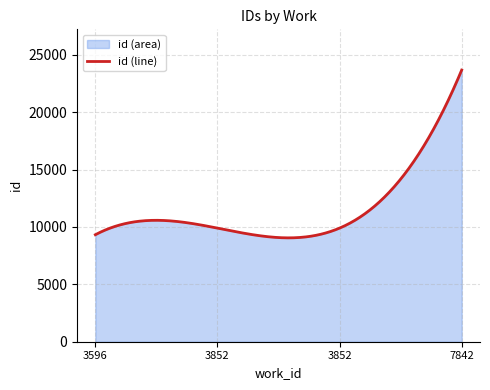

Reading right to left, extract all data points from this chart.

23664	9898	9897	9321